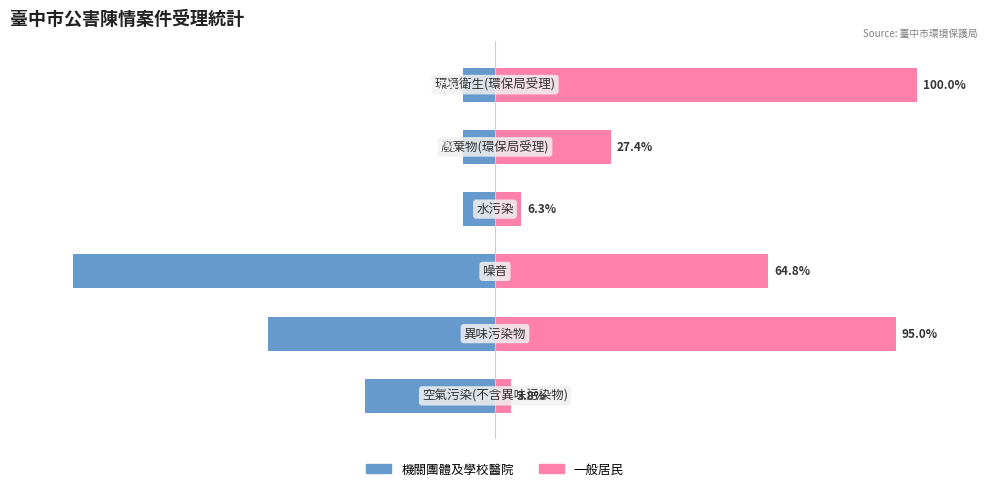

How many data points in 一般居民 are above 64?

3